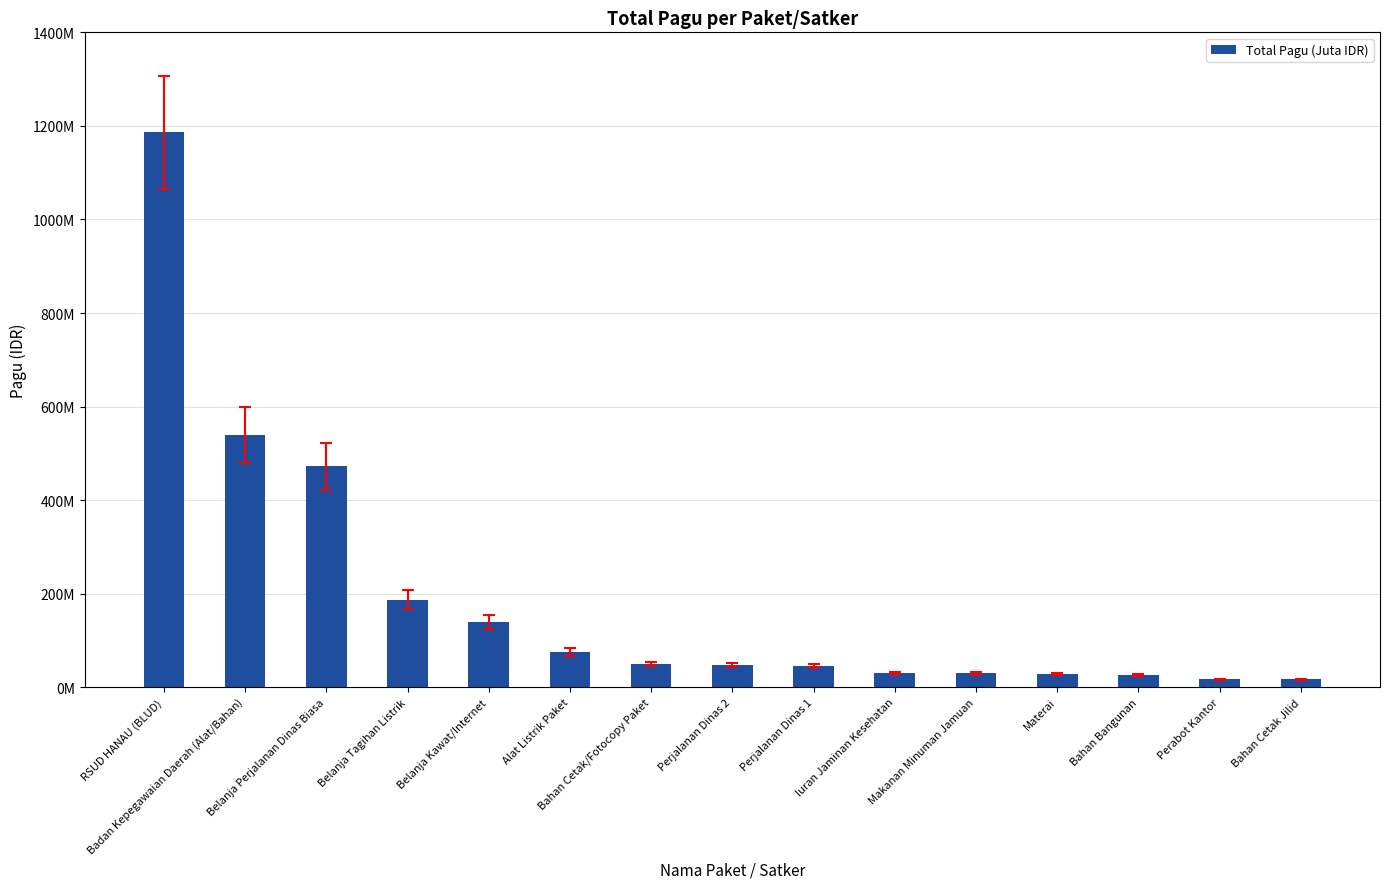

List the labels in order of value, smallest first.

Bahan Cetak Jilid, Perabot Kantor, Bahan Bangunan, Materai, Makanan Minuman Jamuan, Iuran Jaminan Kesehatan, Perjalanan Dinas 1, Perjalanan Dinas 2, Bahan Cetak/Fotocopy Paket, Alat Listrik Paket, Belanja Kawat/Internet, Belanja Tagihan Listrik, Belanja Perjalanan Dinas Biasa, Badan Kepegawaian Daerah (Alat/Bahan), RSUD HANAU (BLUD)